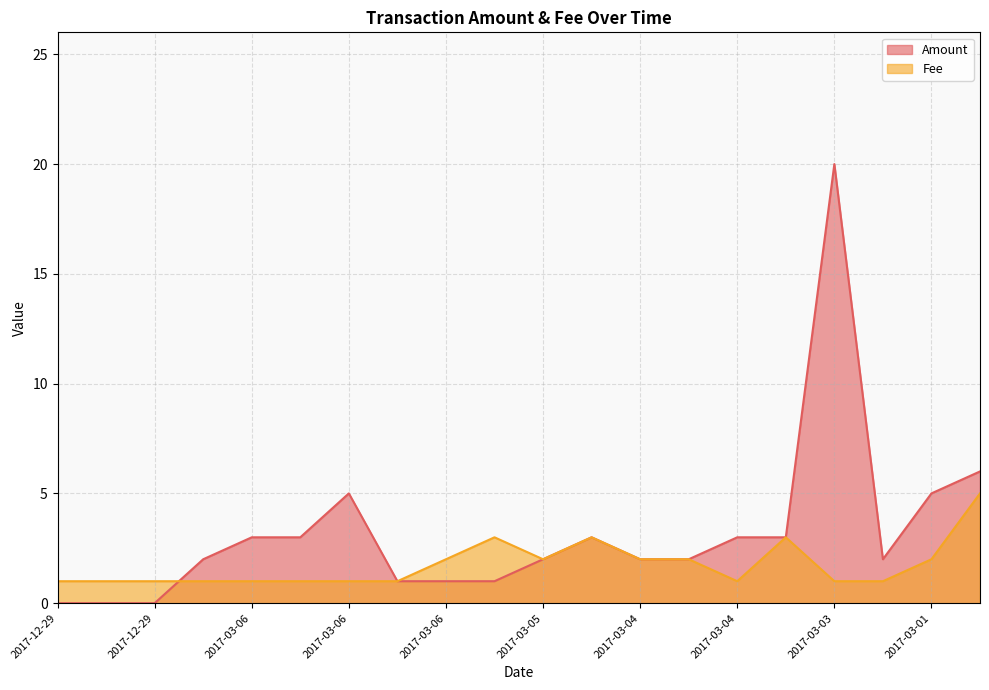

What is the difference between the maximum and minimum values in the Amount series?

20.0